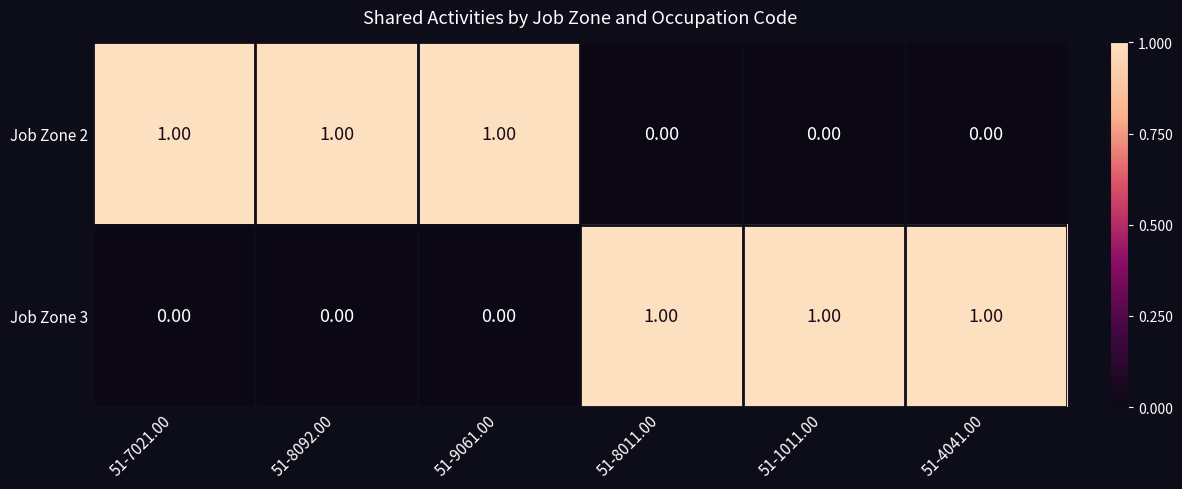

At how many categories does at least one series exceed 0?

6